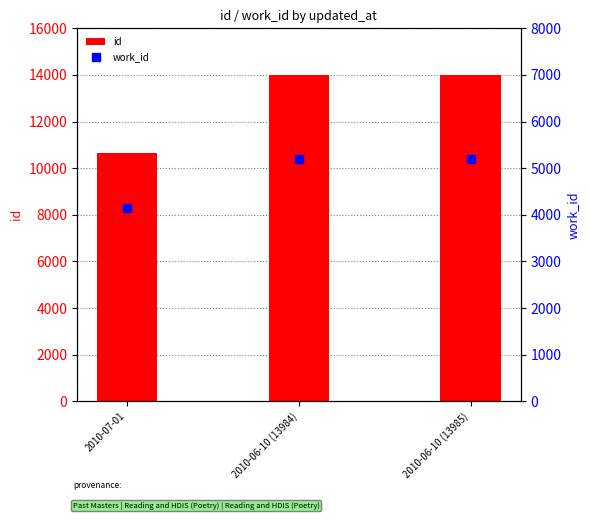

At which category is the sum across all series the highest?

2010-06-10 (13985)